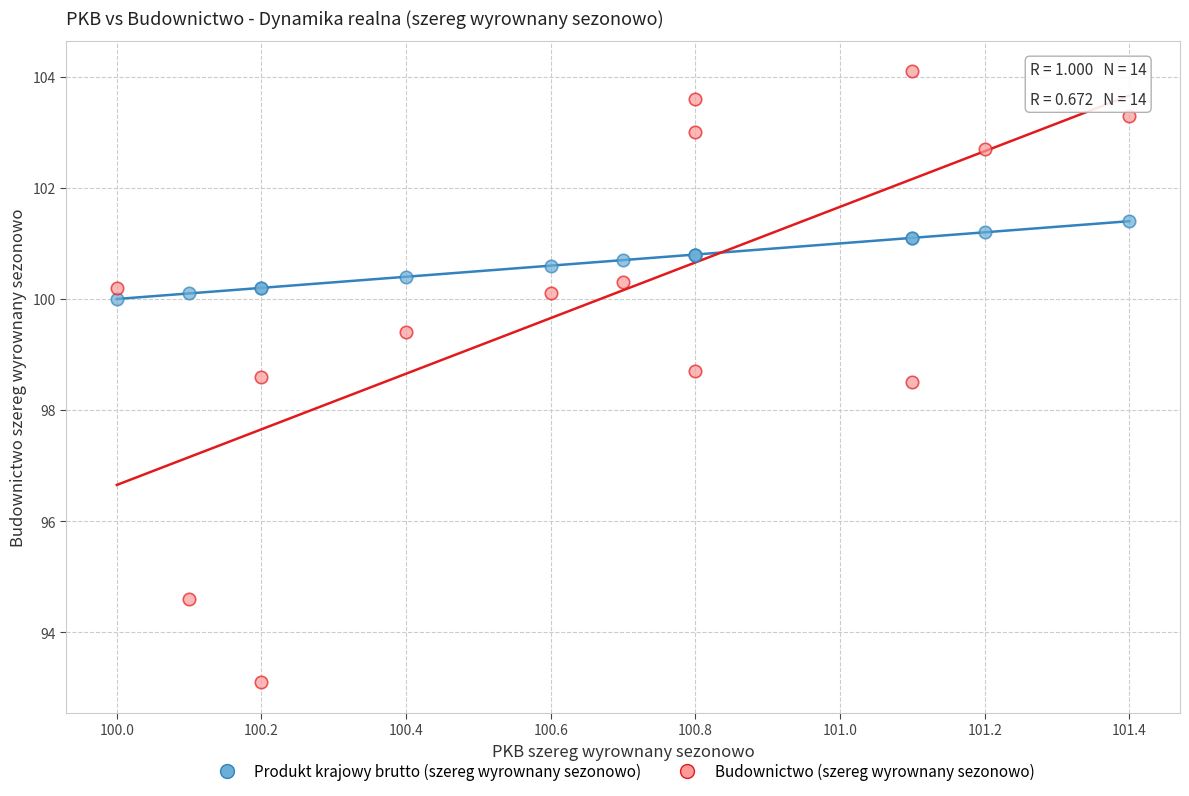

What are all the series names shown in the legend?

Produkt krajowy brutto (szereg wyrownany sezonowo), Budownictwo (szereg wyrownany sezonowo)